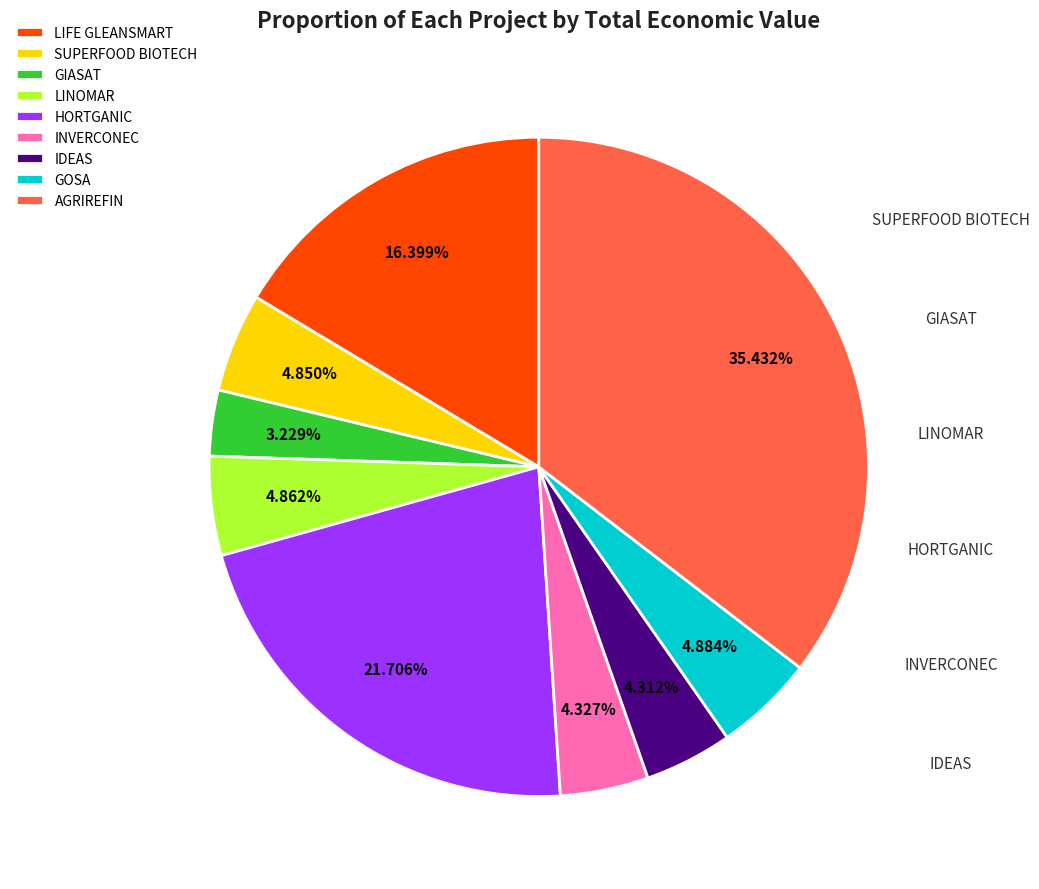

True or false: GIASAT accounts for 3% of the total.

True